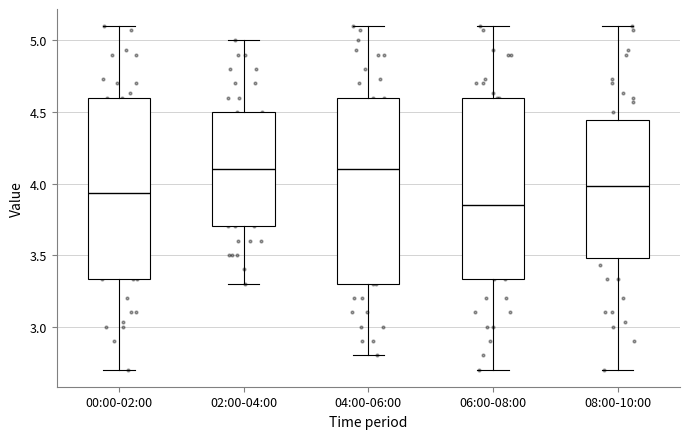

Which box has the lowest median line?

06:00-08:00